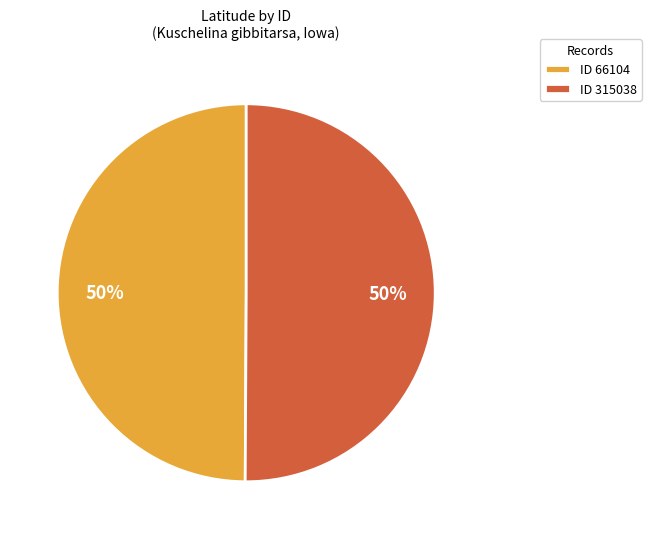

To the nearest percent, what is the average slice percentage?

50%